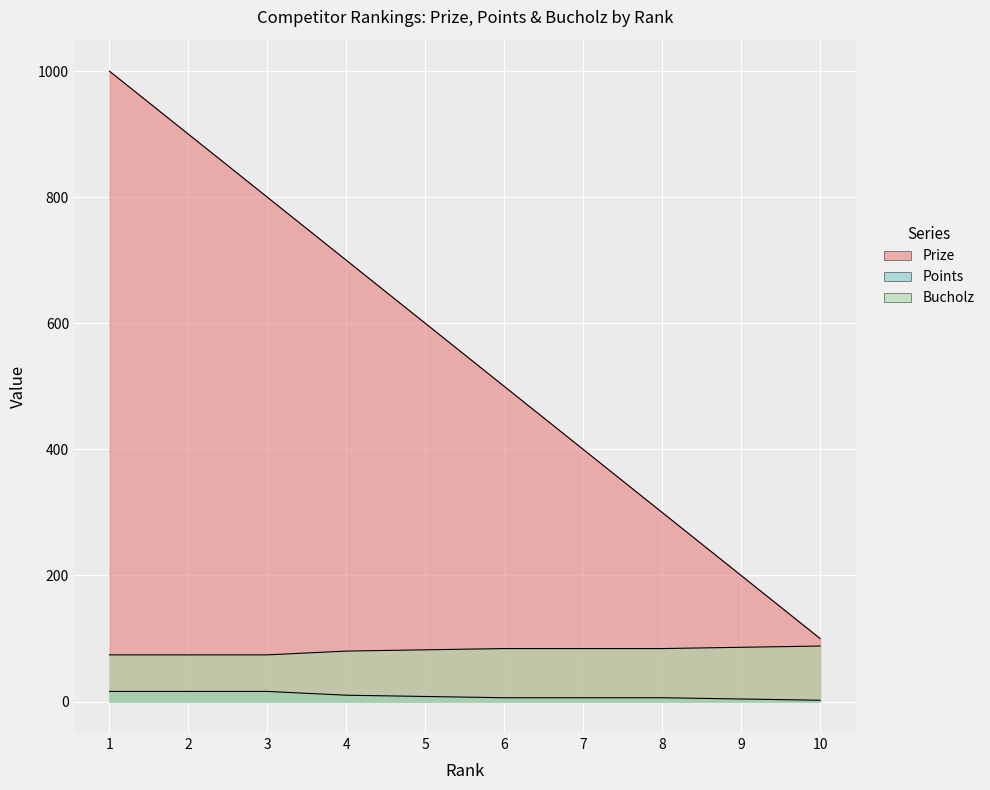

How many values in the Points series are below 8?

5